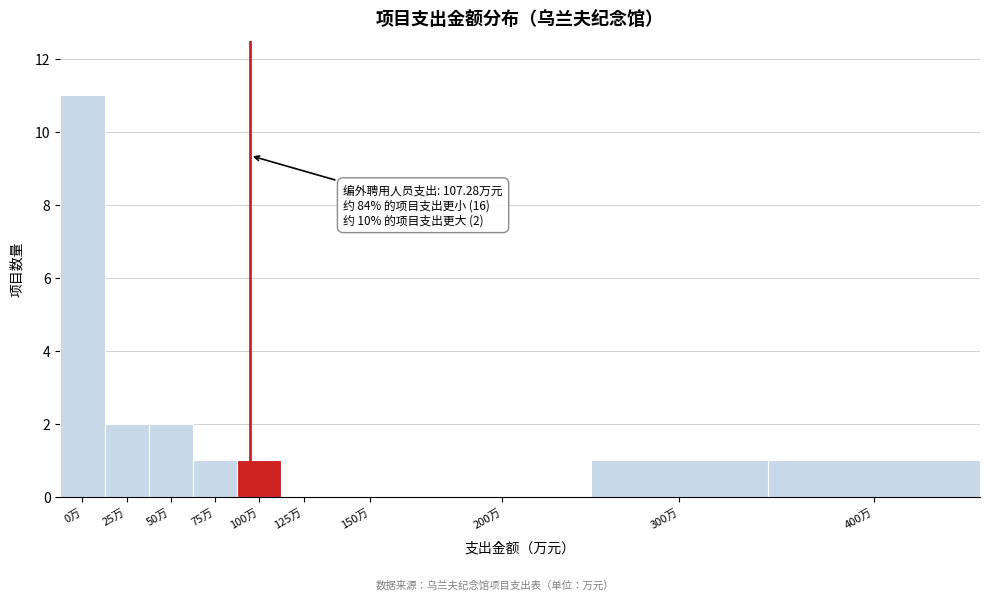

Reading left to right, transcribe all the data shown in this chart.

0万=11	25万=2	50万=2	75万=1	100万=1	125万=0	150万=0	200万=0	300万=1	400万=1